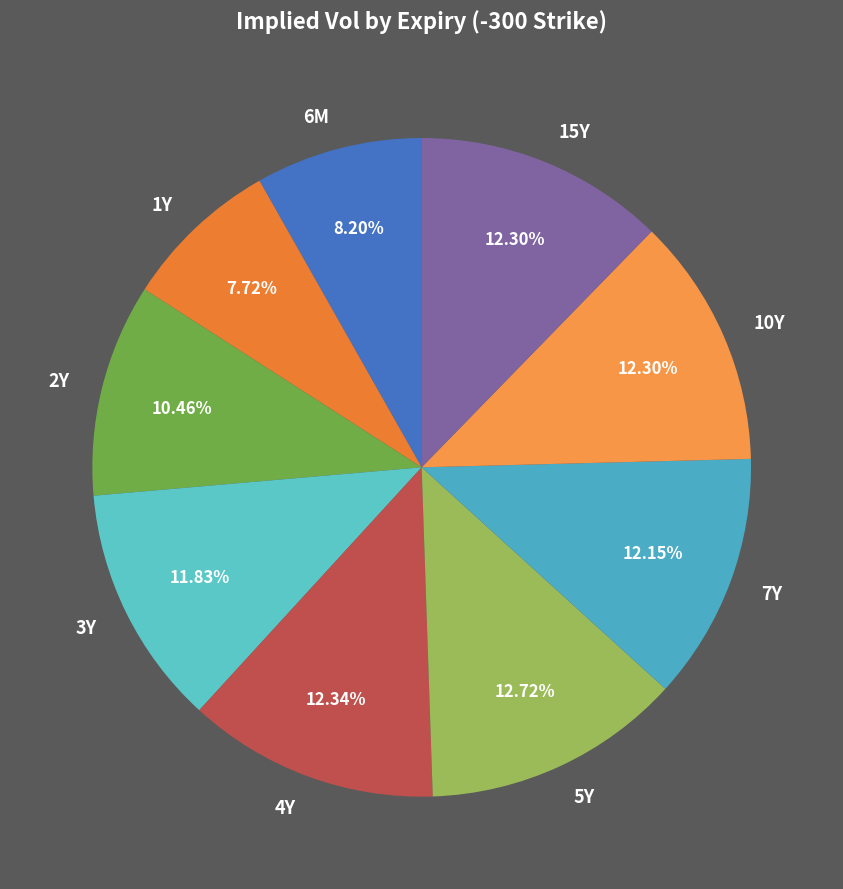

Approximately how many times larger is the value at 3Y compared to 15Y?

1.0